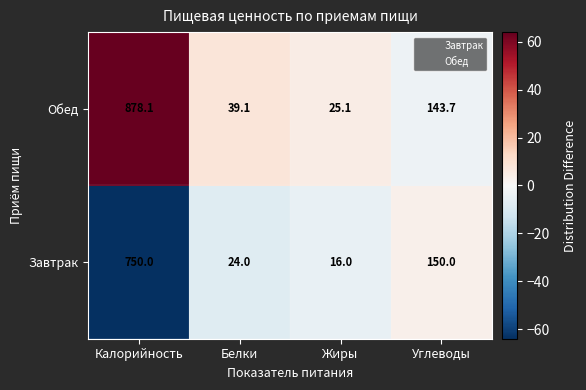

What is the sum of all Обед values?

1086.0